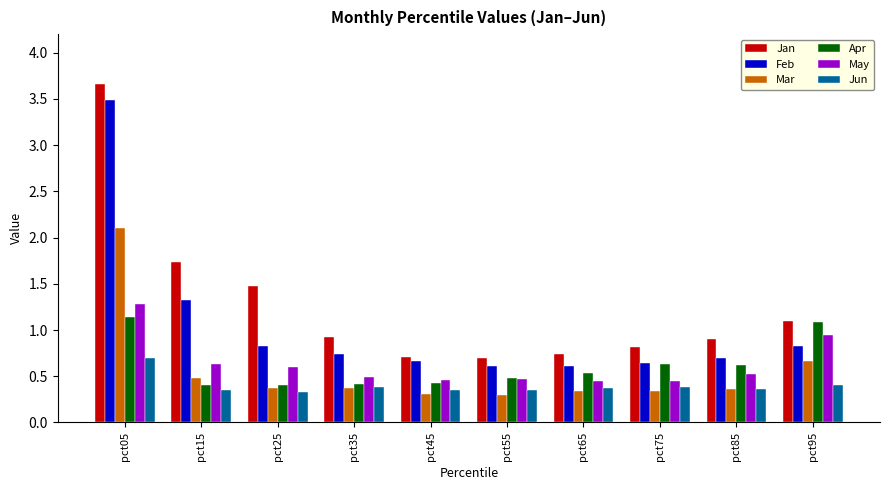

Which category has the highest value in the Jun series?

pct05